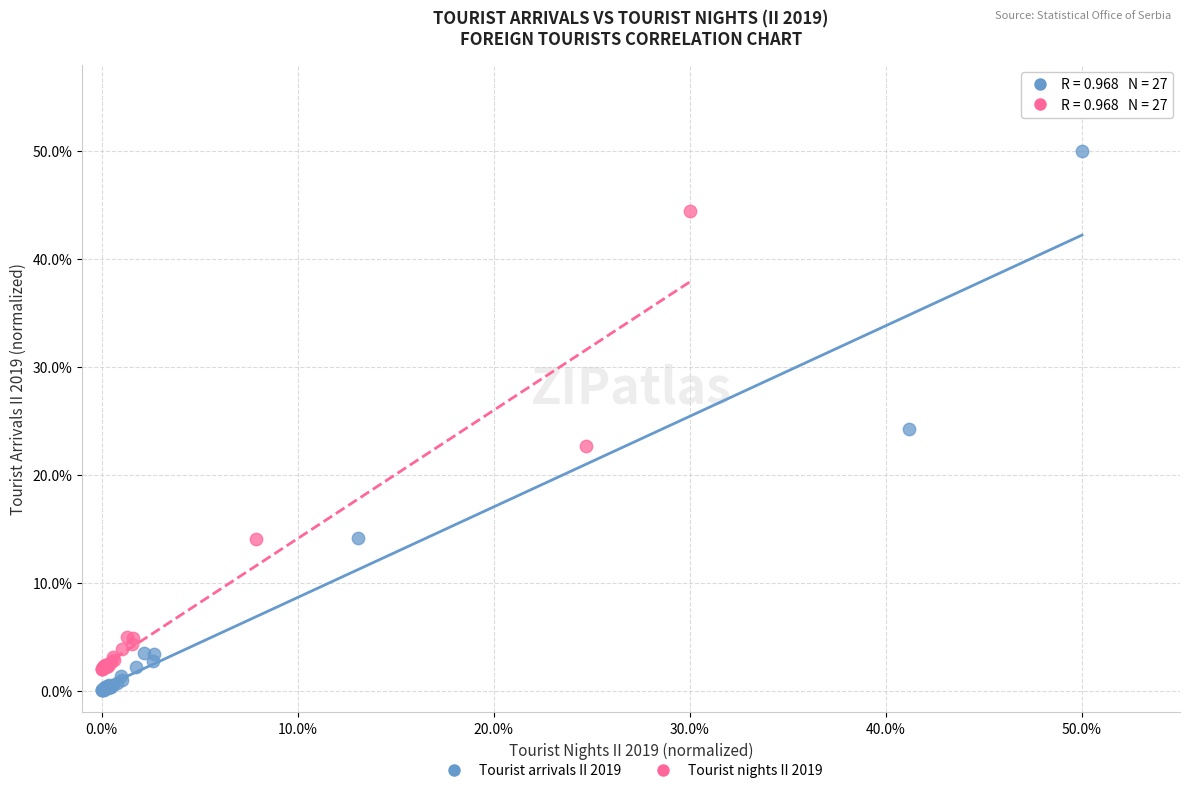

What are all the series names shown in the legend?

Tourist arrivals II 2019, Tourist nights II 2019